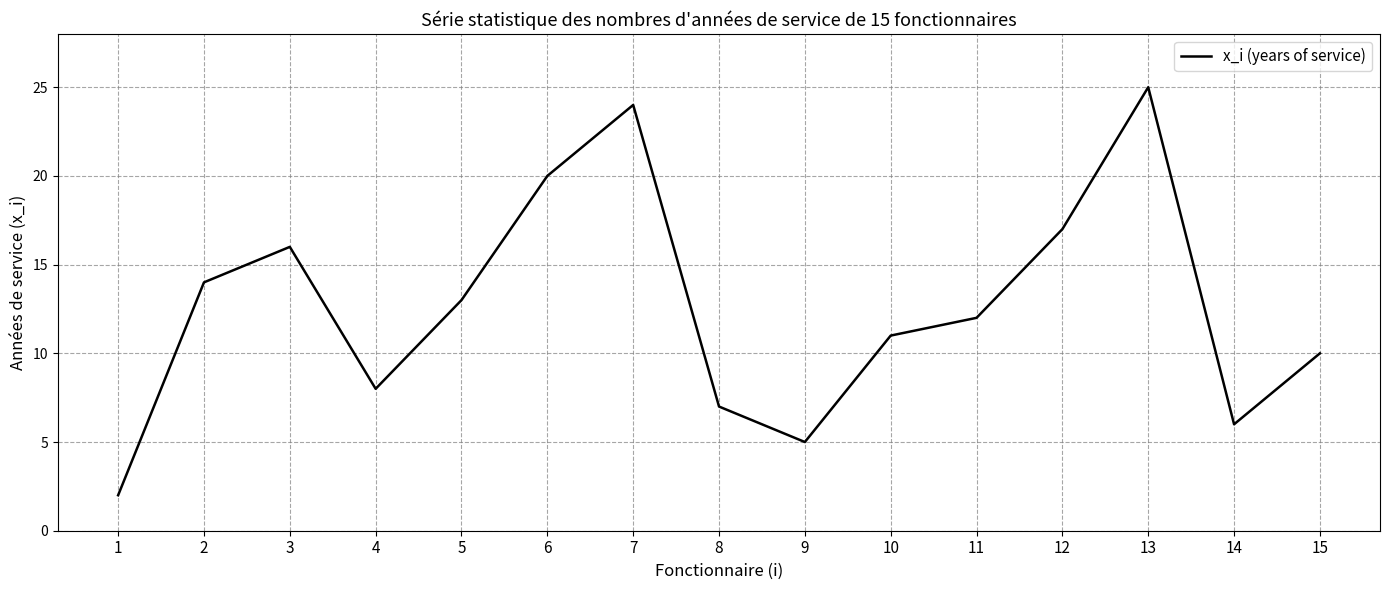

At which label is the value closest to 13?

5